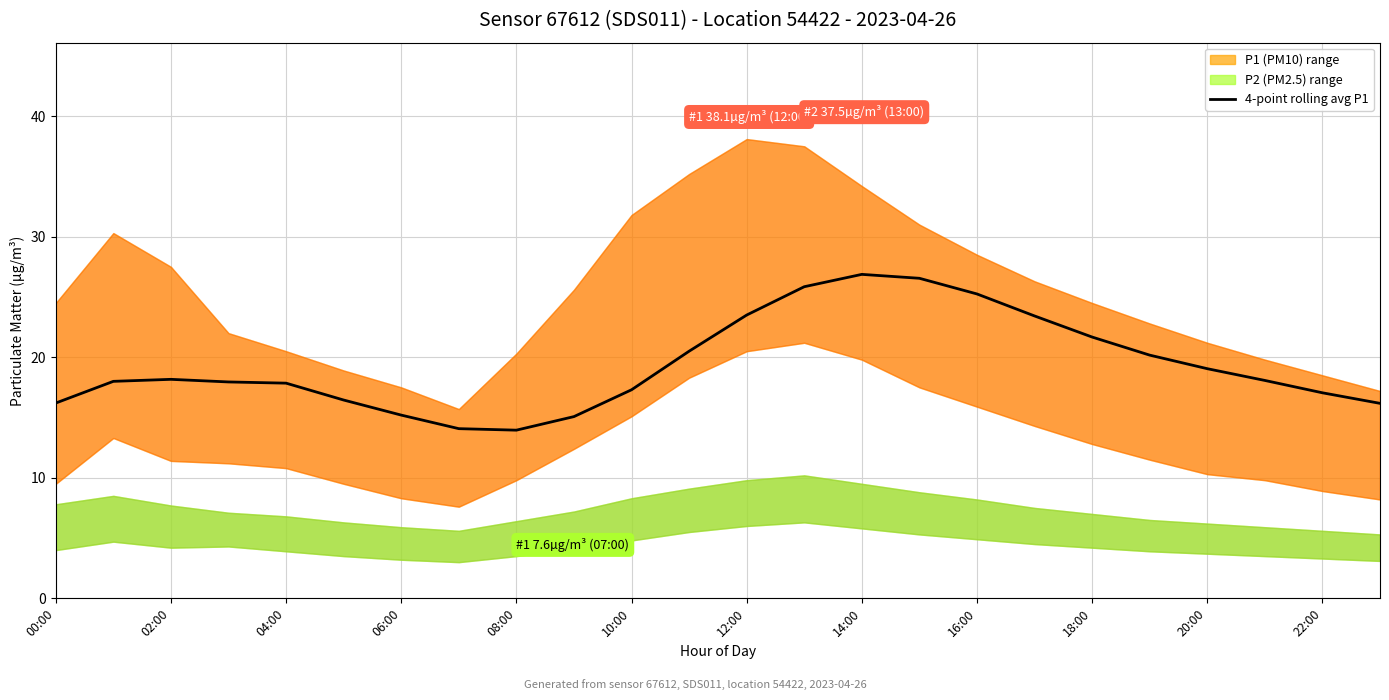

Between 21 and 20:00, which is larger?

21